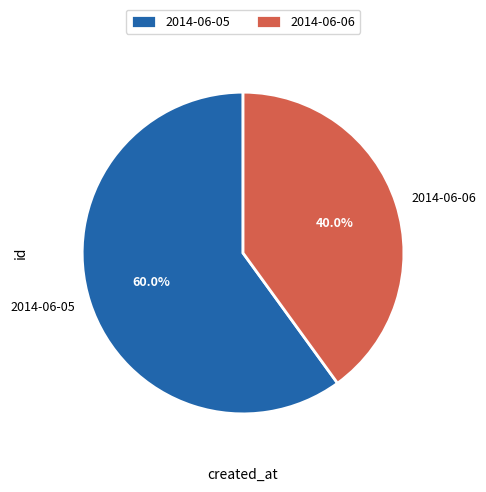

Which has a higher value, 2014-06-06 or 2014-06-05?

2014-06-05